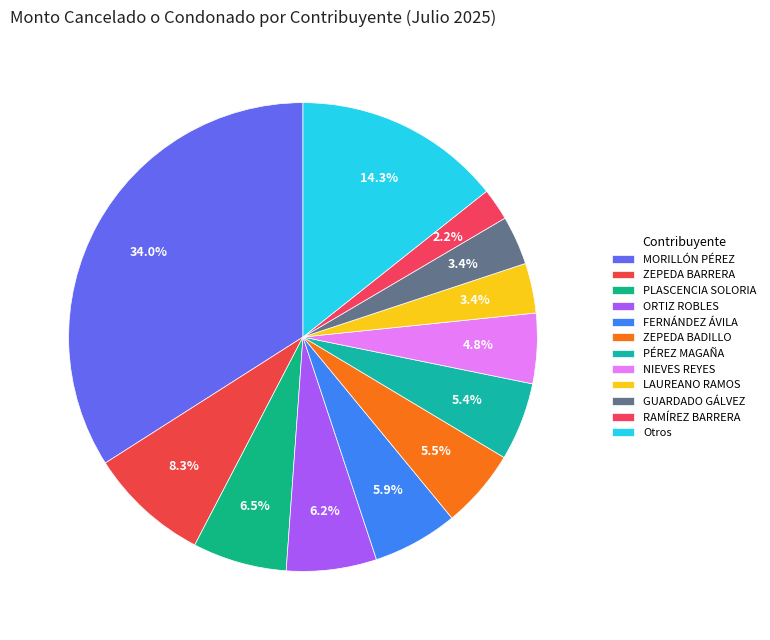

Count the number of slices in the pie.

12